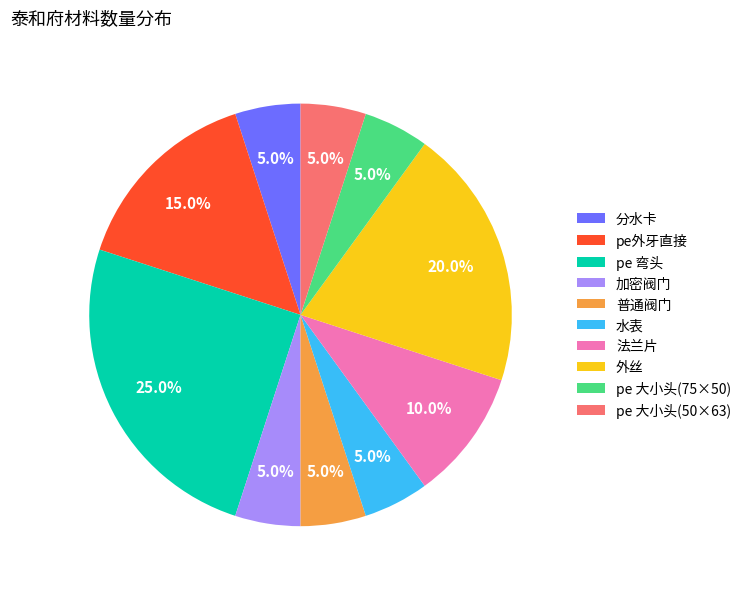

What is the ratio of the value at 水表 to the value at 普通阀门?

1.0